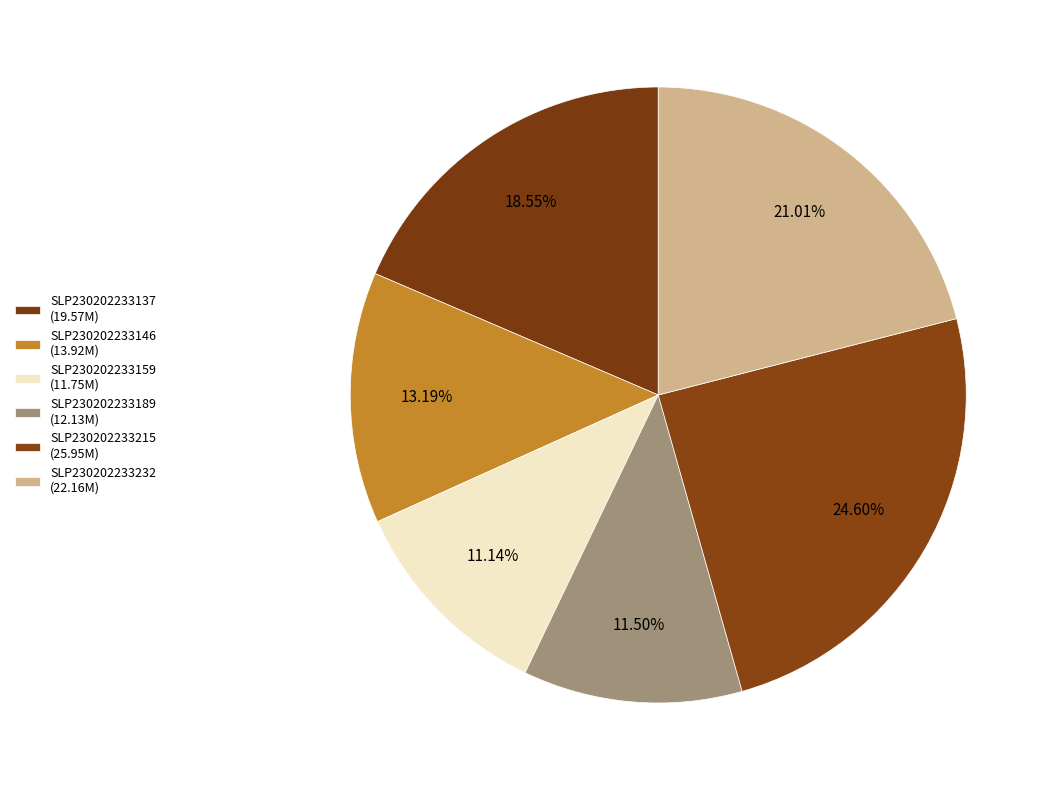

To the nearest percent, what percentage of the pie is SLP230202233232?

21%